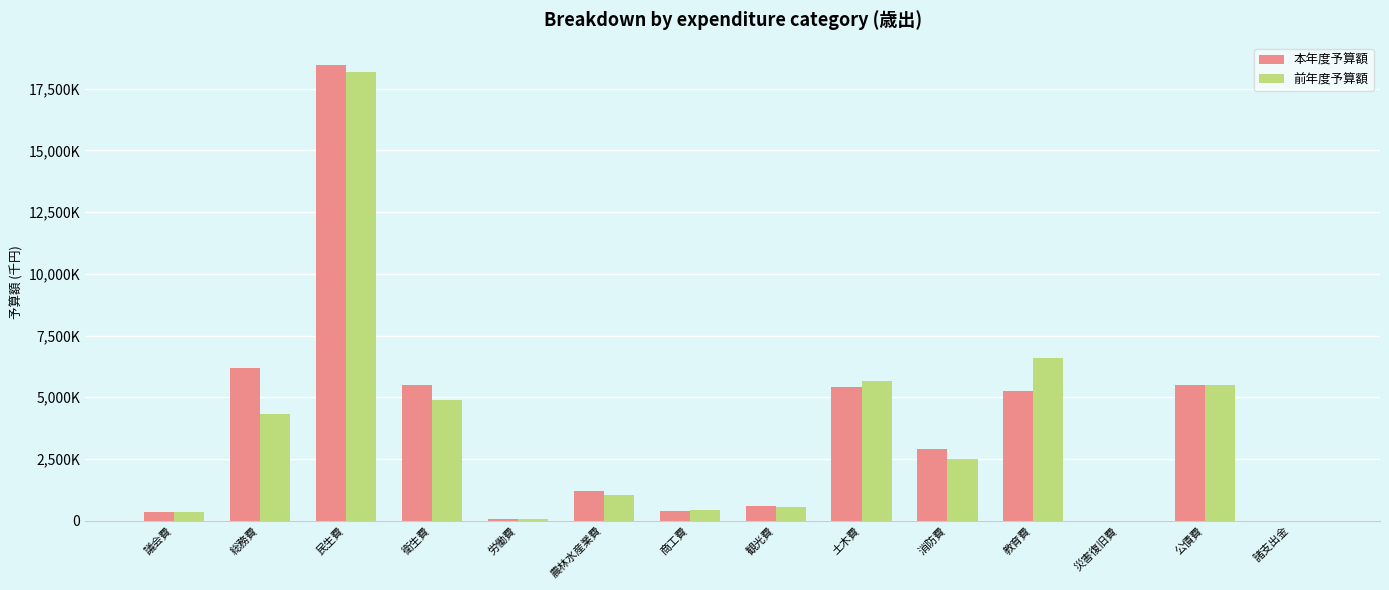

What are all the series names shown in the legend?

本年度予算額, 前年度予算額